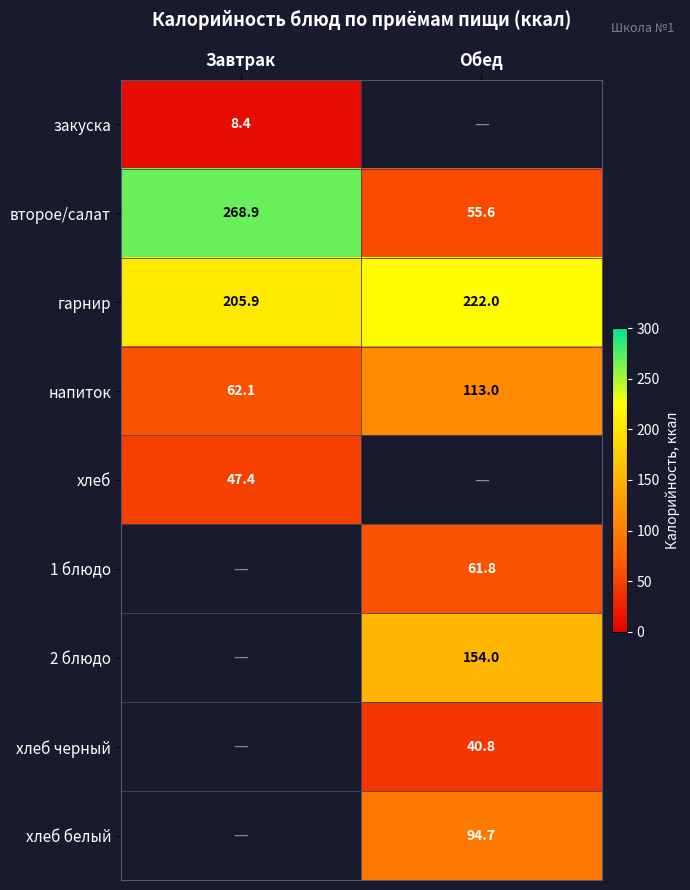

Which category has the highest value in the напиток series?

Обед